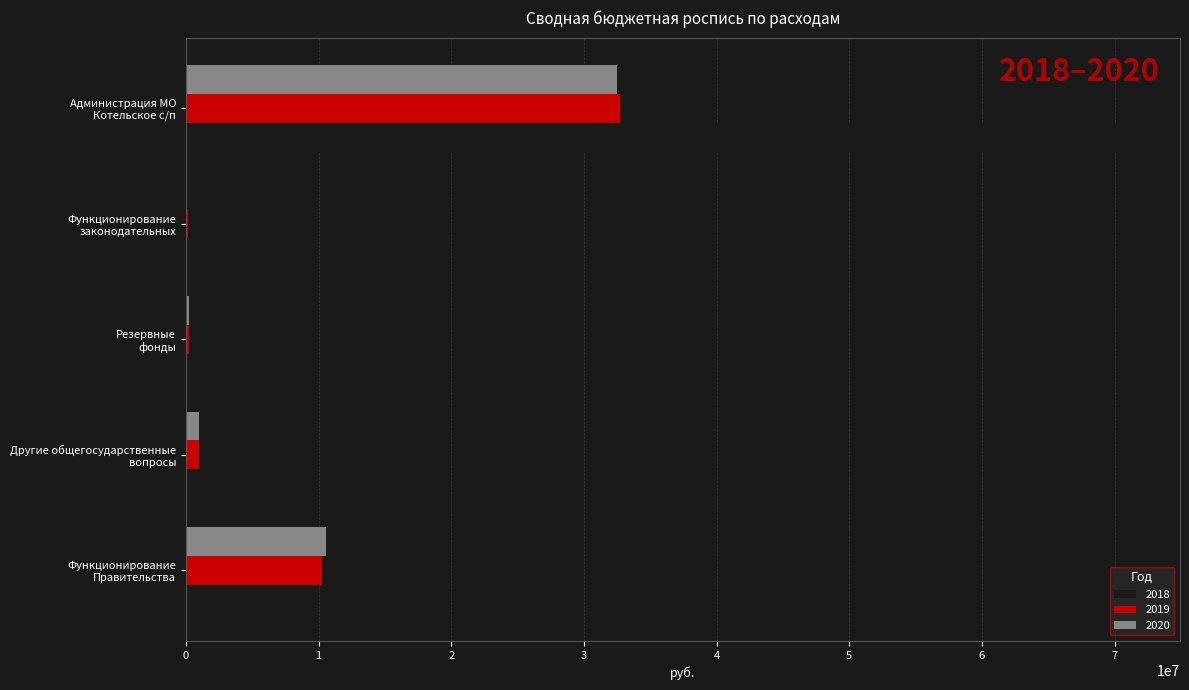

What is the sum of the 2020 values at Функционирование
законодательных and Резервные
фонды?

216300.0